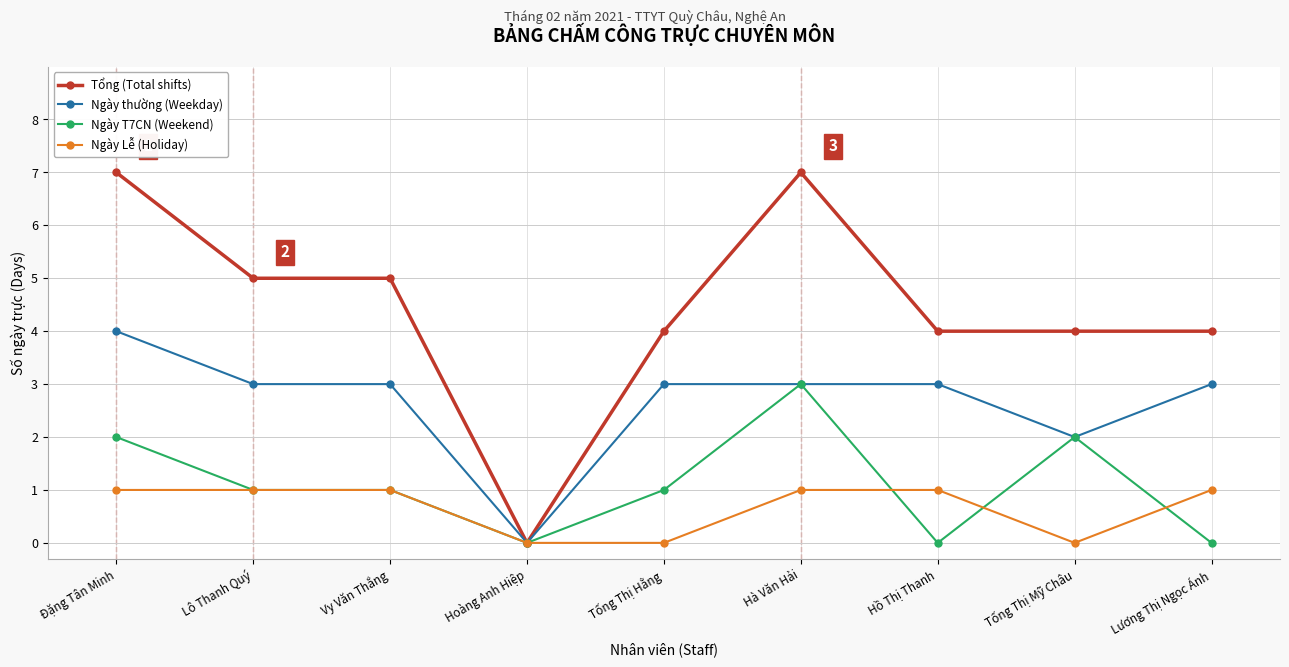

How many categories are shown in the chart?

9